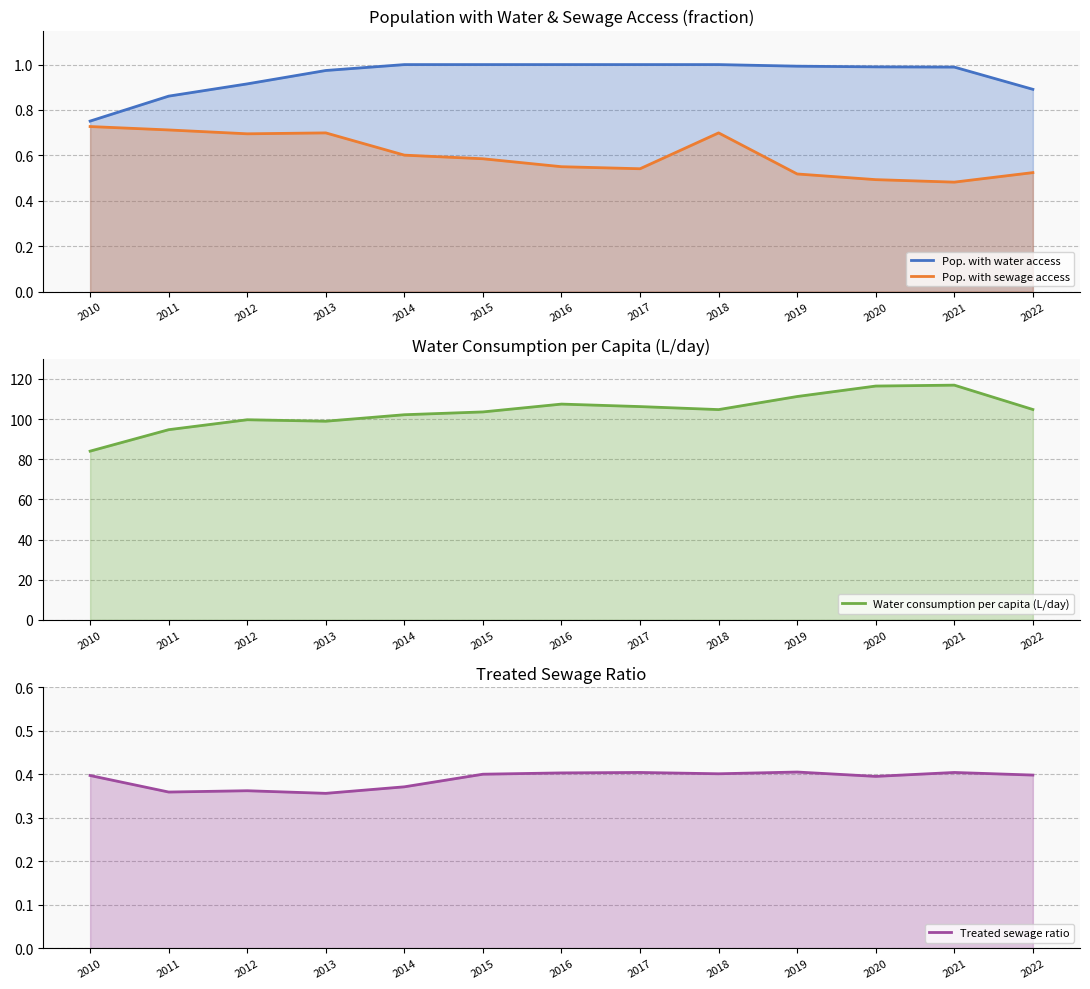

True or false: Pop. with water access and Treated sewage ratio cross at least once.

False